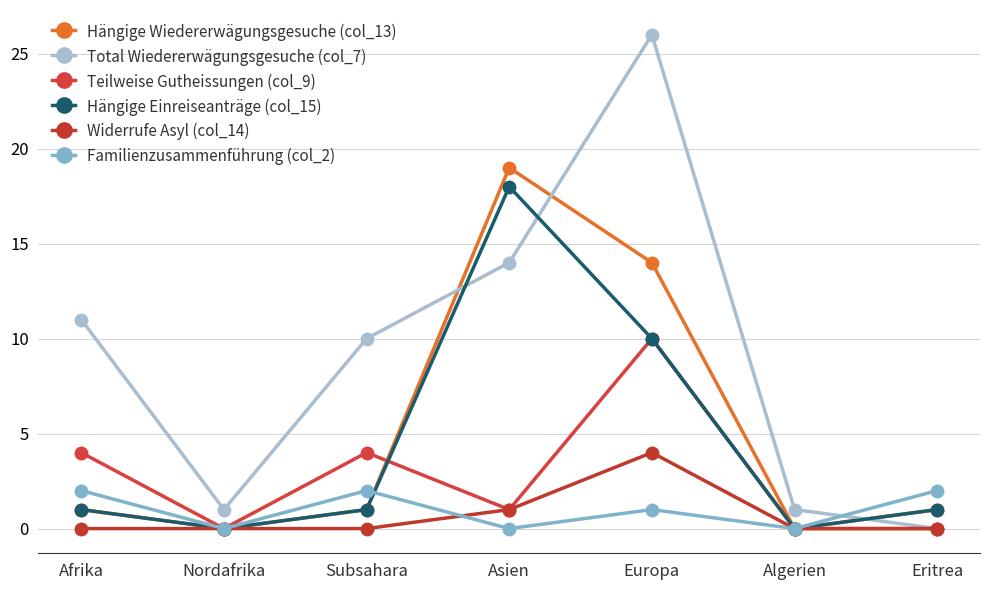

Reading left to right, list all the values displayed in this chart.

Hängige Wiedererwägungsgesuche (col_13): Afrika=1	Nordafrika=0	Subsahara=1	Asien=19	Europa=14	Algerien=0	Eritrea=1
Total Wiedererwägungsgesuche (col_7): Afrika=11	Nordafrika=1	Subsahara=10	Asien=14	Europa=26	Algerien=1	Eritrea=0
Teilweise Gutheissungen (col_9): Afrika=4	Nordafrika=0	Subsahara=4	Asien=1	Europa=10	Algerien=0	Eritrea=0
Hängige Einreiseanträge (col_15): Afrika=1	Nordafrika=0	Subsahara=1	Asien=18	Europa=10	Algerien=0	Eritrea=1
Widerrufe Asyl (col_14): Afrika=0	Nordafrika=0	Subsahara=0	Asien=1	Europa=4	Algerien=0	Eritrea=0
Familienzusammenführung (col_2): Afrika=2	Nordafrika=0	Subsahara=2	Asien=0	Europa=1	Algerien=0	Eritrea=2